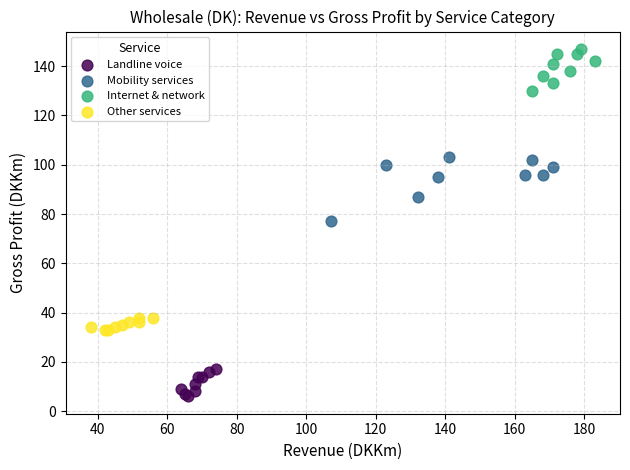

Which series has the widest spread of Y values?

Mobility services